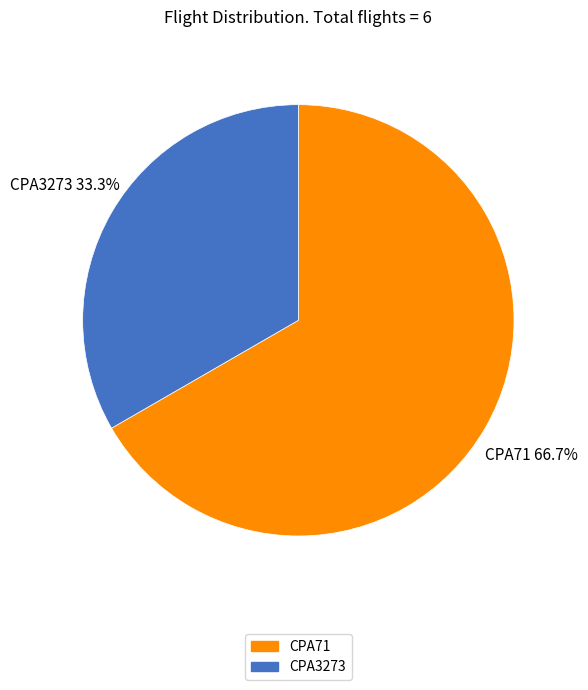

To the nearest percent, what is the combined percentage of CPA3273 and CPA71?

100%